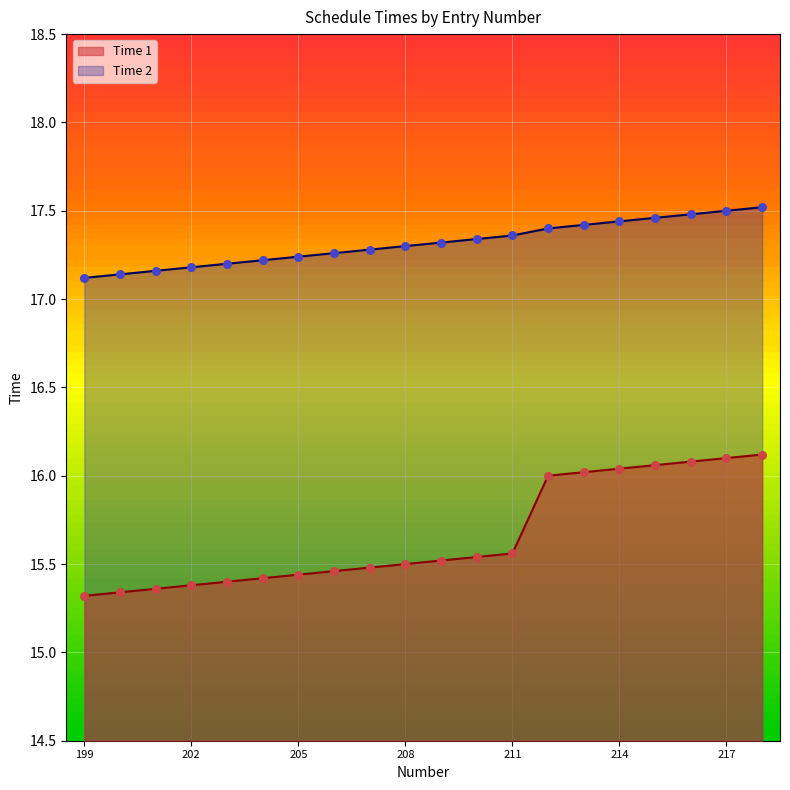

What is the total value across all series at 209?

32.8